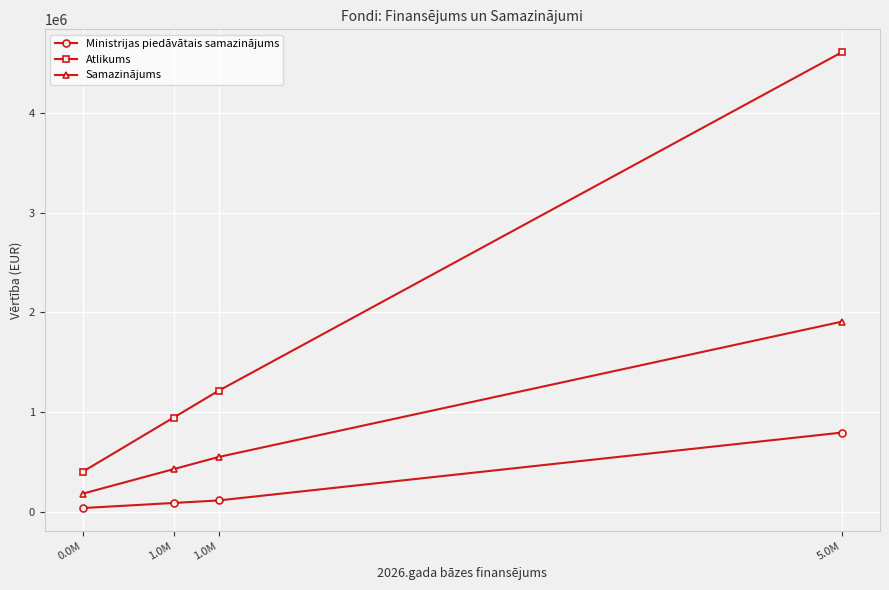

What is the sum of all Samazinājums values?

3065734.0